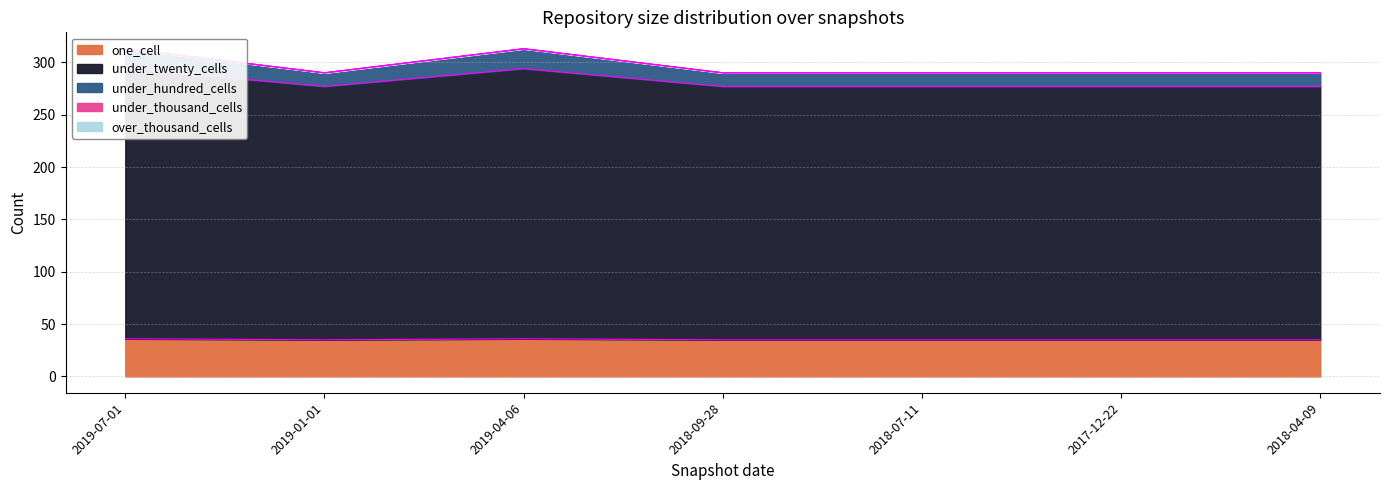

The value of one_cell at 2018-07-11 is 35. True or false?

True